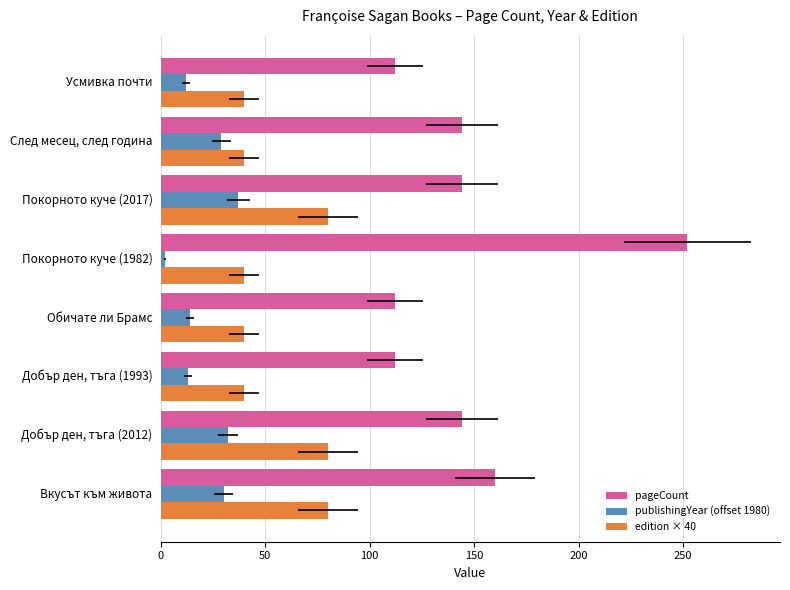

Reading right to left, transcribe all the data shown in this chart.

pageCount: 112	144	144	252	112	112	144	160
publishingYear (offset 1980): 12	29	37	2	14	13	32	30
edition × 40: 40	40	80	40	40	40	80	80